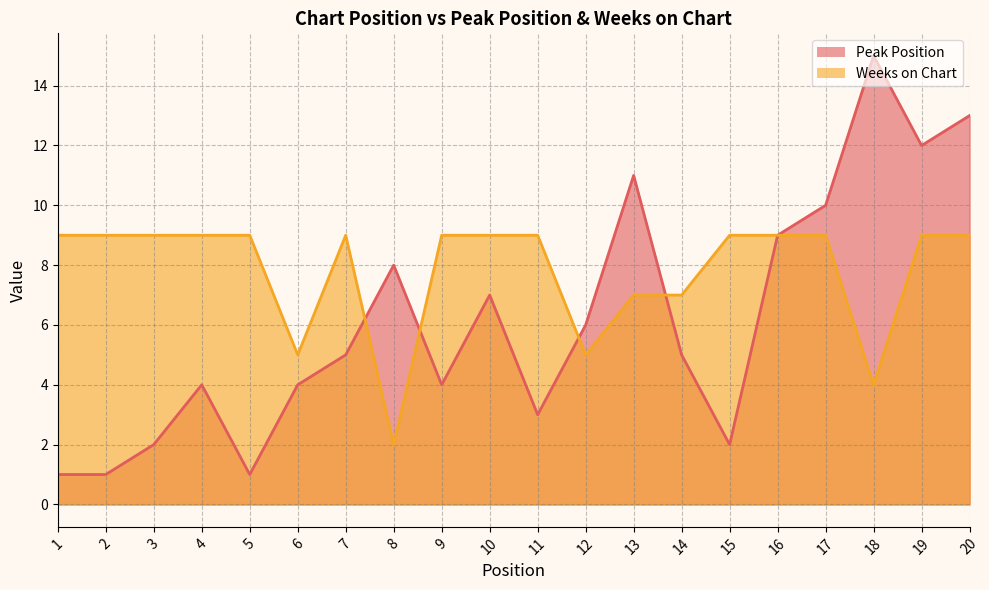

Is it true that Weeks on Chart equals 9 at 9?

True